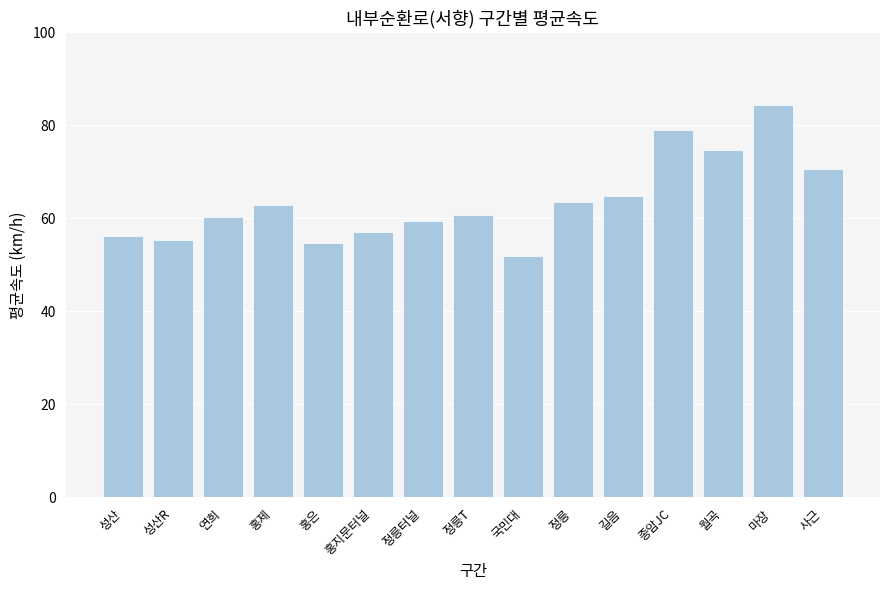

What is the change in value from 홍지문터널 to 사근?

+13.7